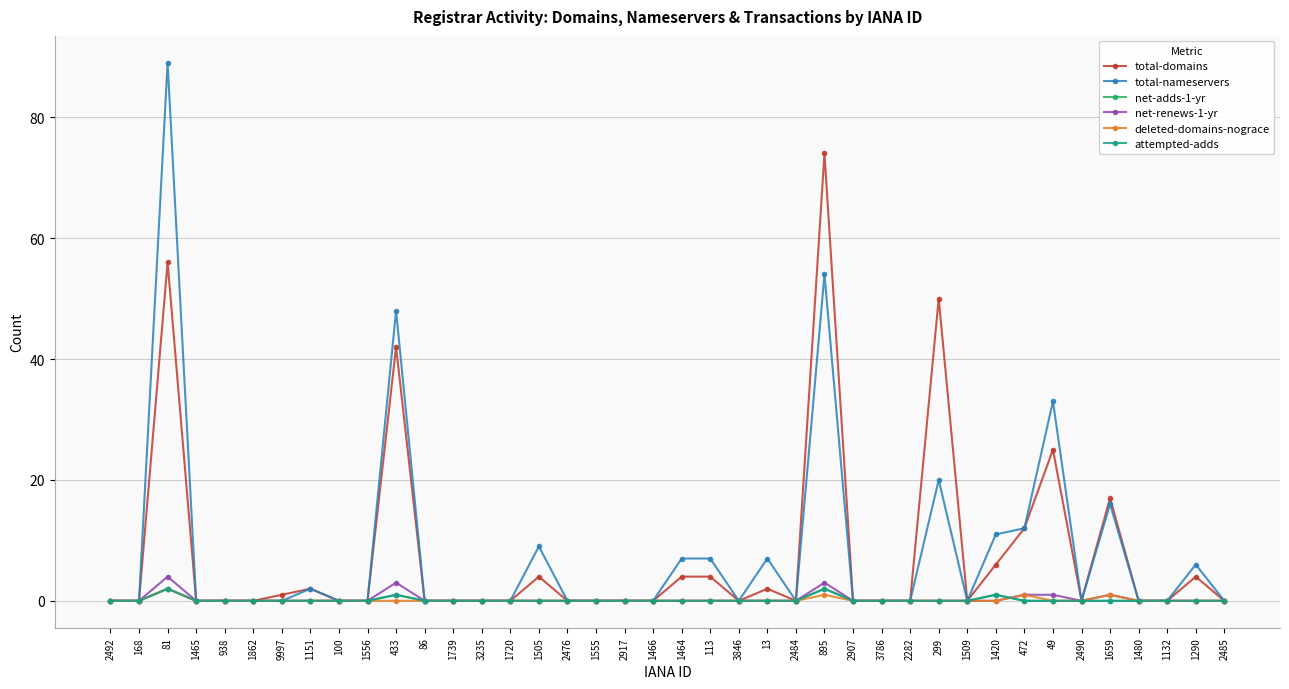

What is the difference between the net-adds-1-yr values at 13 and 81?

2